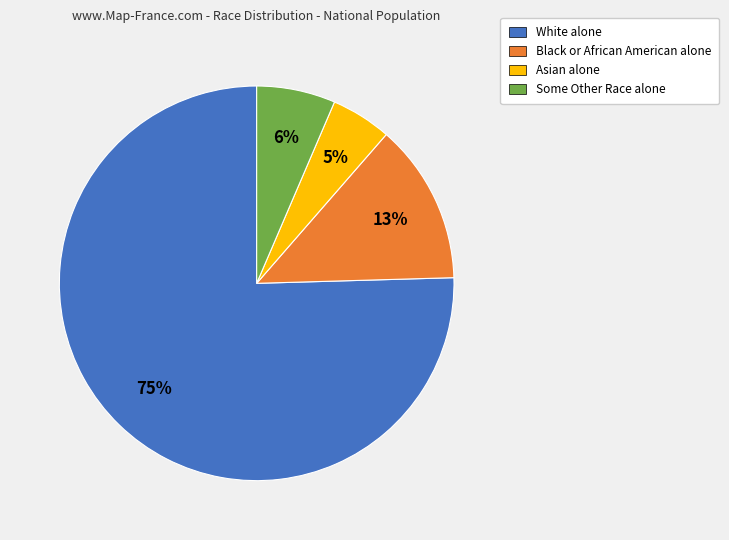

Is the sum of White alone and Some Other Race alone greater than half?

Yes